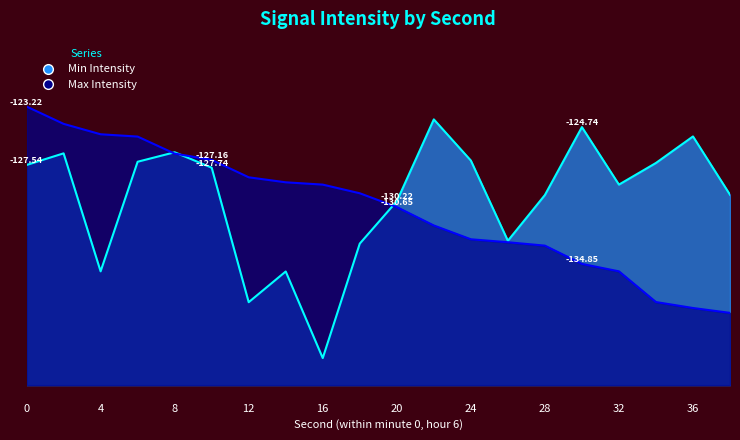

What is the value of the Max Intensity point at the 4th from the left?

-125.4